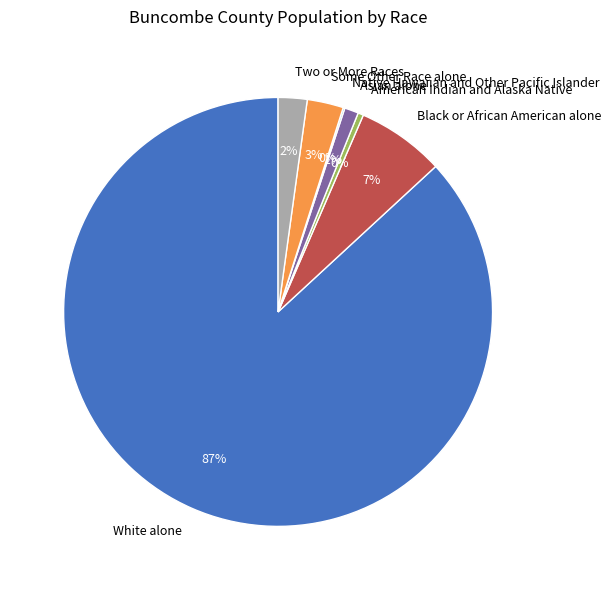

What is the largest slice in the pie chart?

White alone